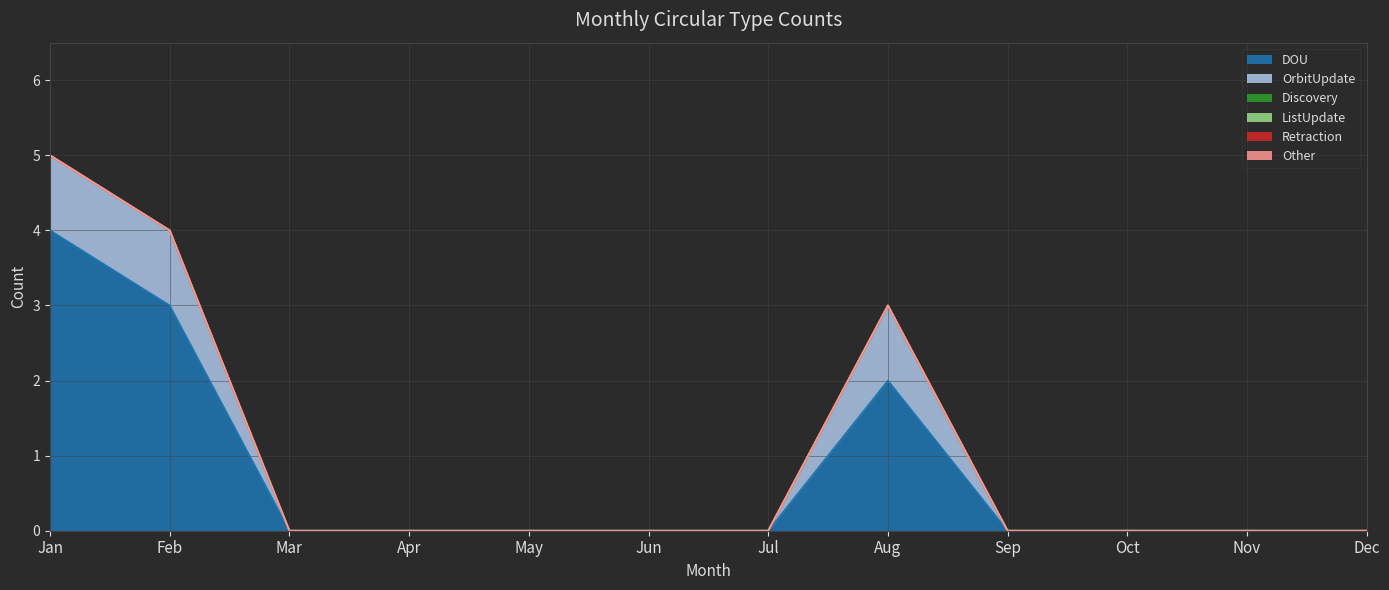

List the series in order of their peak value, highest first.

DOU, OrbitUpdate, Discovery, ListUpdate, Retraction, Other